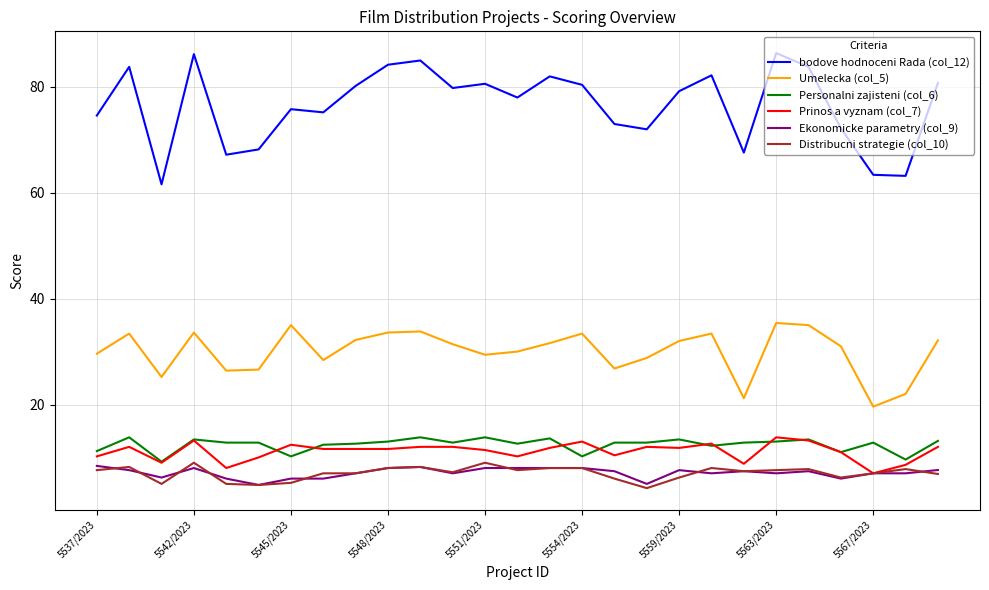

Does the chart have visible grid lines?

Yes